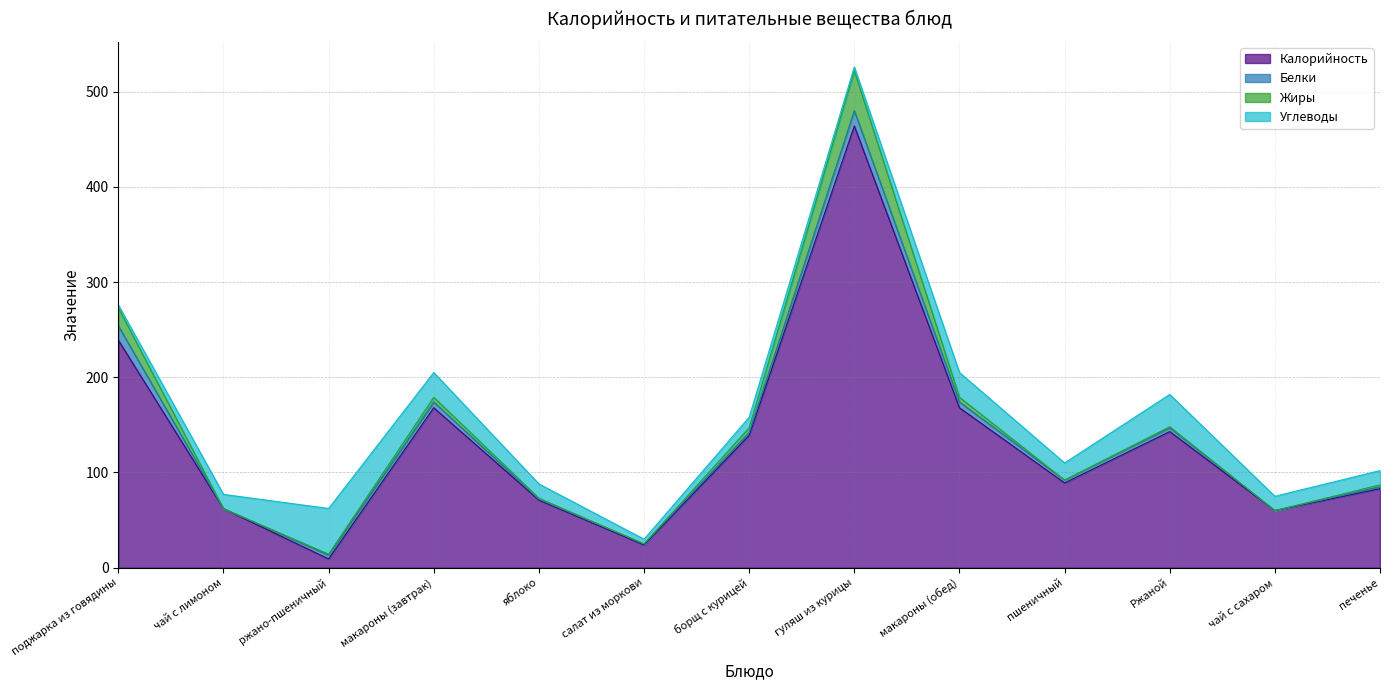

What is the sum of the Углеводы values at ржано-пшеничный and чай с сахаром?

63.0